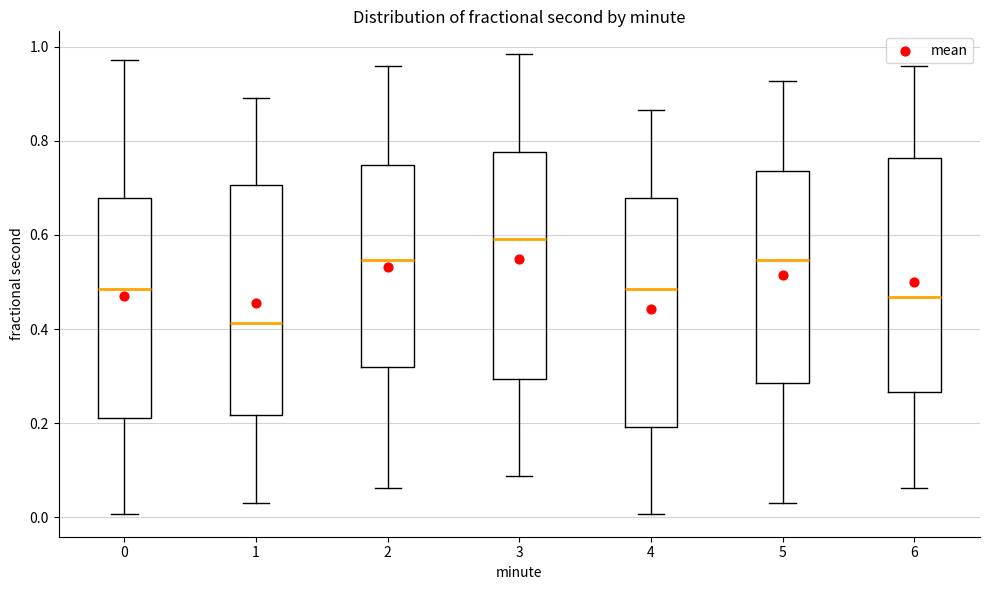

Reading left to right, transcribe this box plot: for each box, give where its median line is, the range the box spans, and where its two whiskers end, as read against the y-axis. The values are not printed on the chart, so give them approximately, as read against the axis.

0: median 0.48, box 0.22 to 0.68, whiskers 0.00 to 0.98
1: median 0.42, box 0.22 to 0.70, whiskers 0.04 to 0.90
2: median 0.54, box 0.32 to 0.74, whiskers 0.06 to 0.96
3: median 0.60, box 0.30 to 0.78, whiskers 0.08 to 0.98
4: median 0.48, box 0.20 to 0.68, whiskers 0.00 to 0.86
5: median 0.54, box 0.28 to 0.74, whiskers 0.04 to 0.92
6: median 0.46, box 0.26 to 0.76, whiskers 0.06 to 0.96